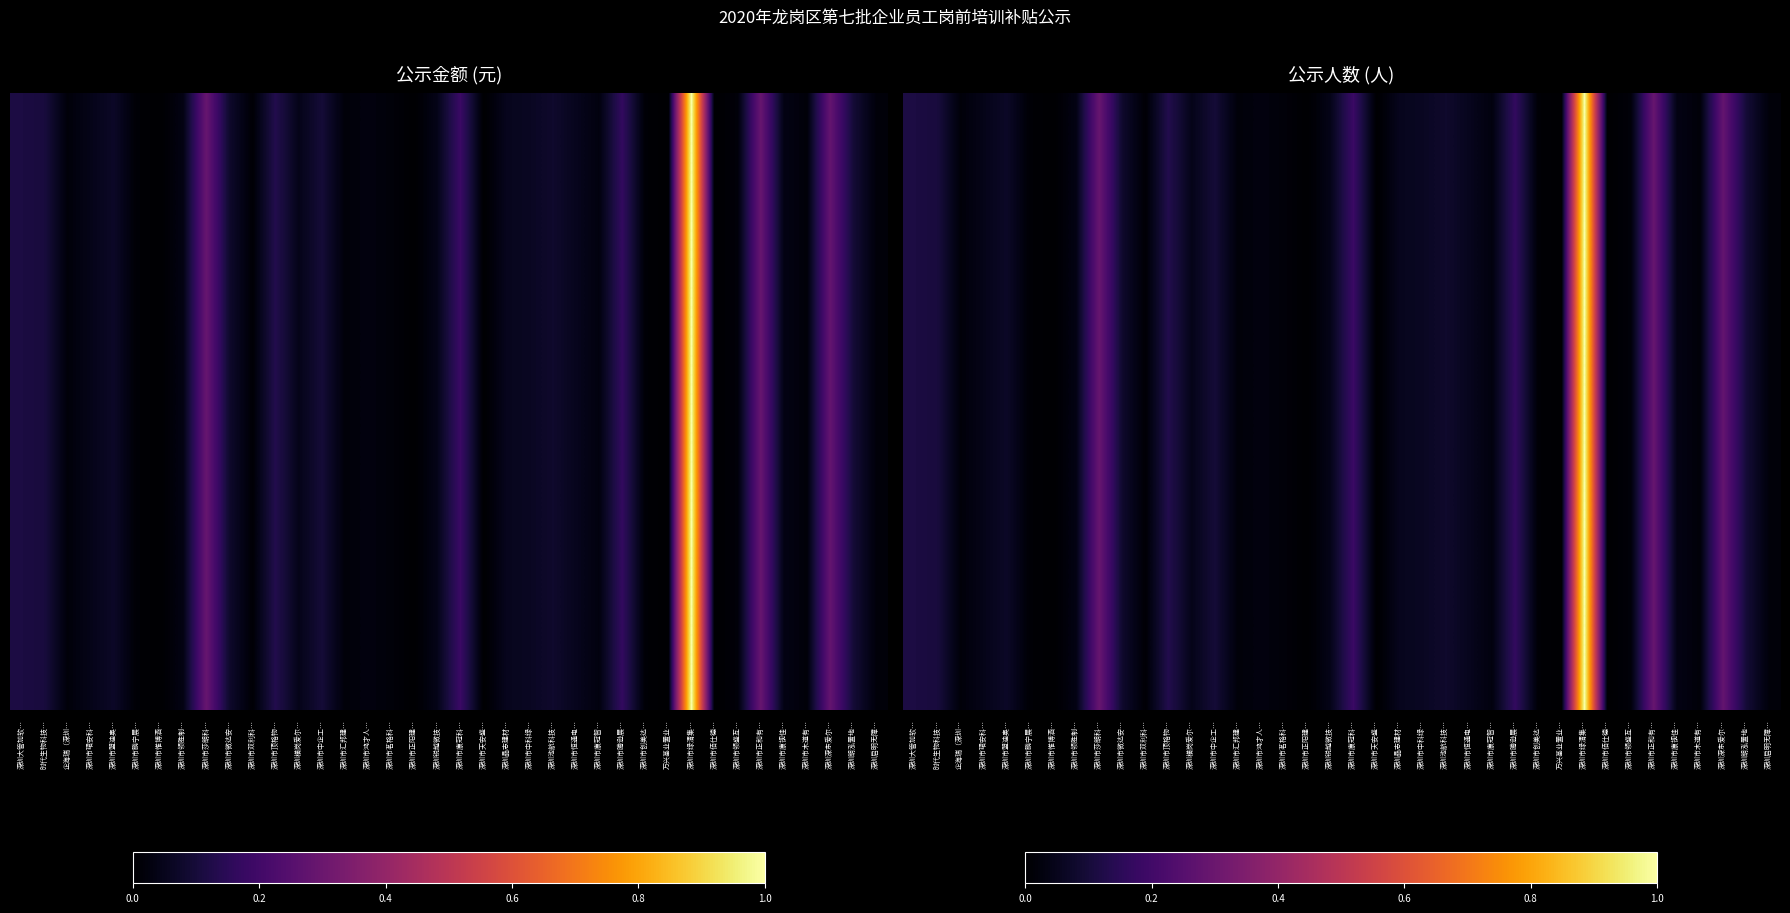

Is it true that the value at 深圳市中企工… is 0.2?

False